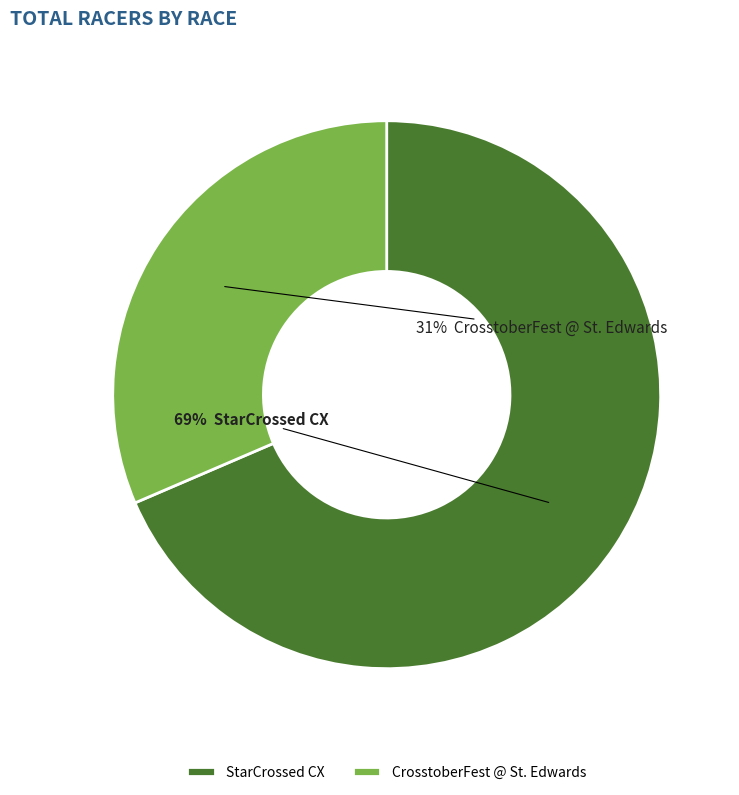

Count the number of slices in the pie.

2